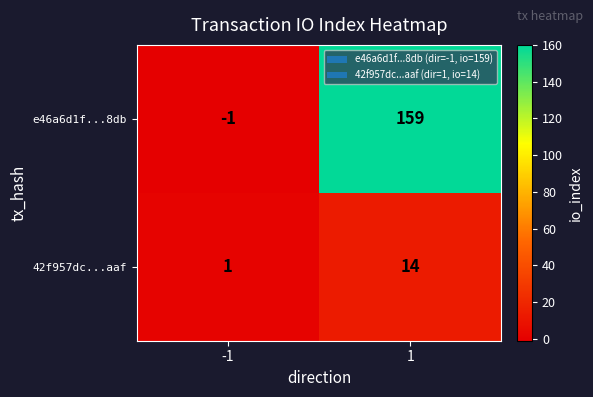

What is the difference between the e46a6d1f...8db values at 1 and -1?

160